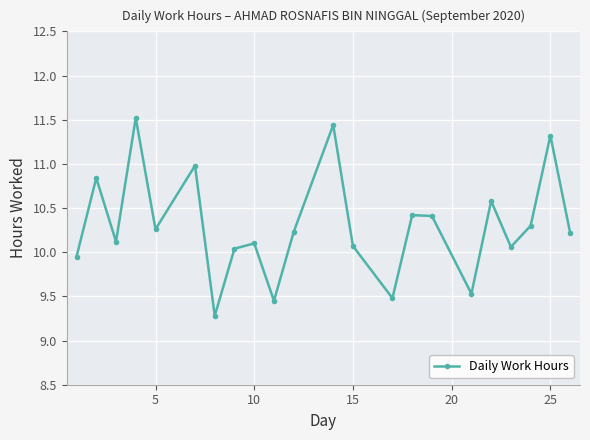

What is the difference between the maximum and minimum values?

2.2